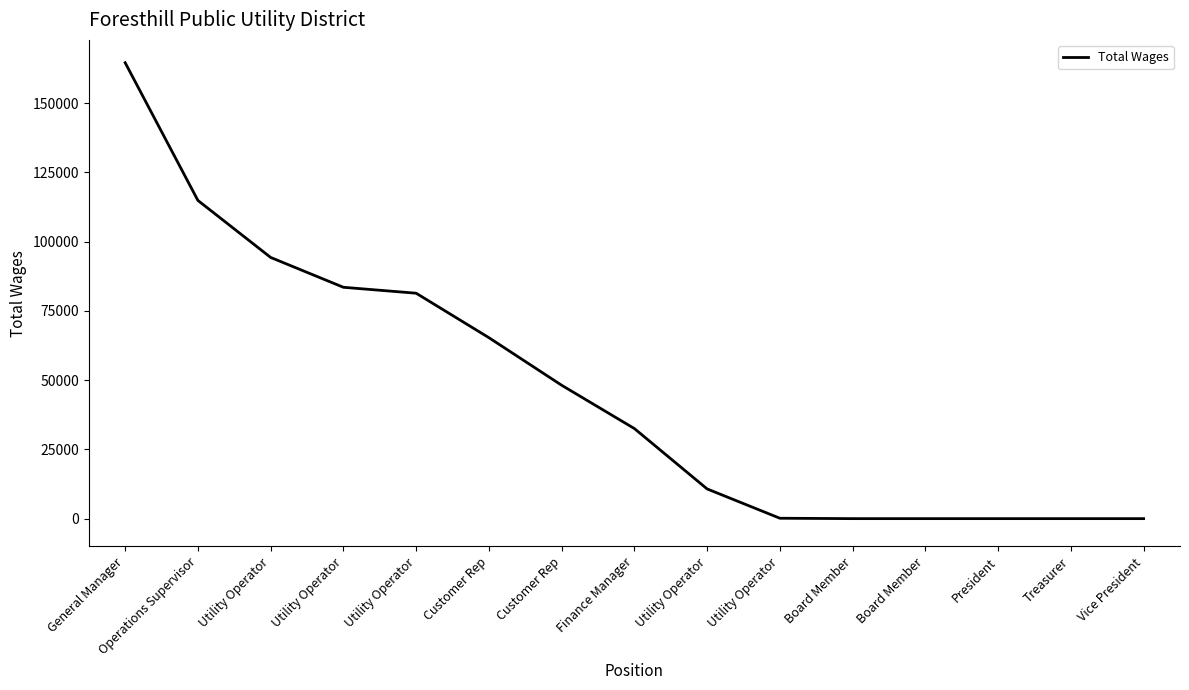

Is it true that the value at Customer Rep is 65318?

True